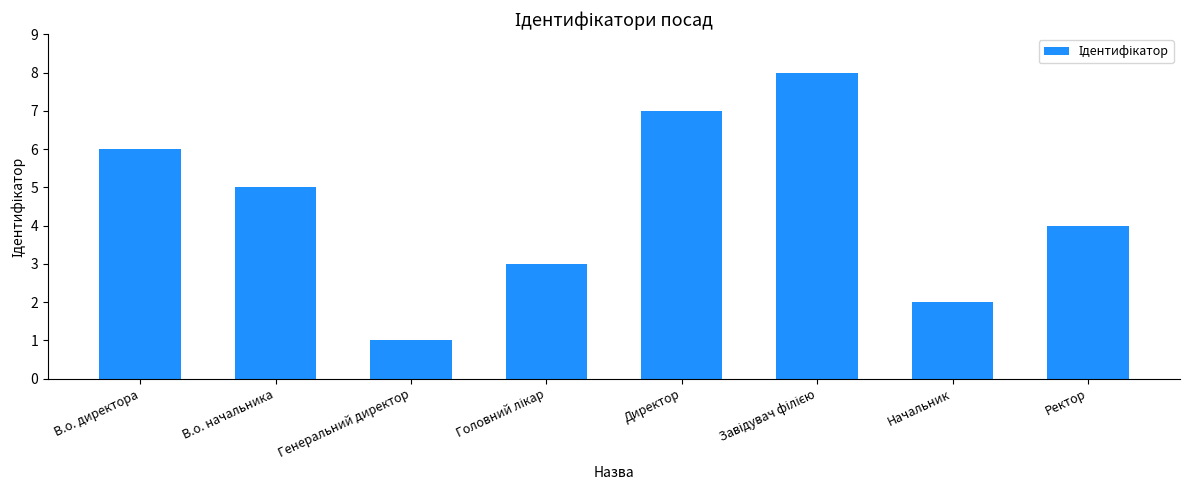

What is the sum of all values?

36